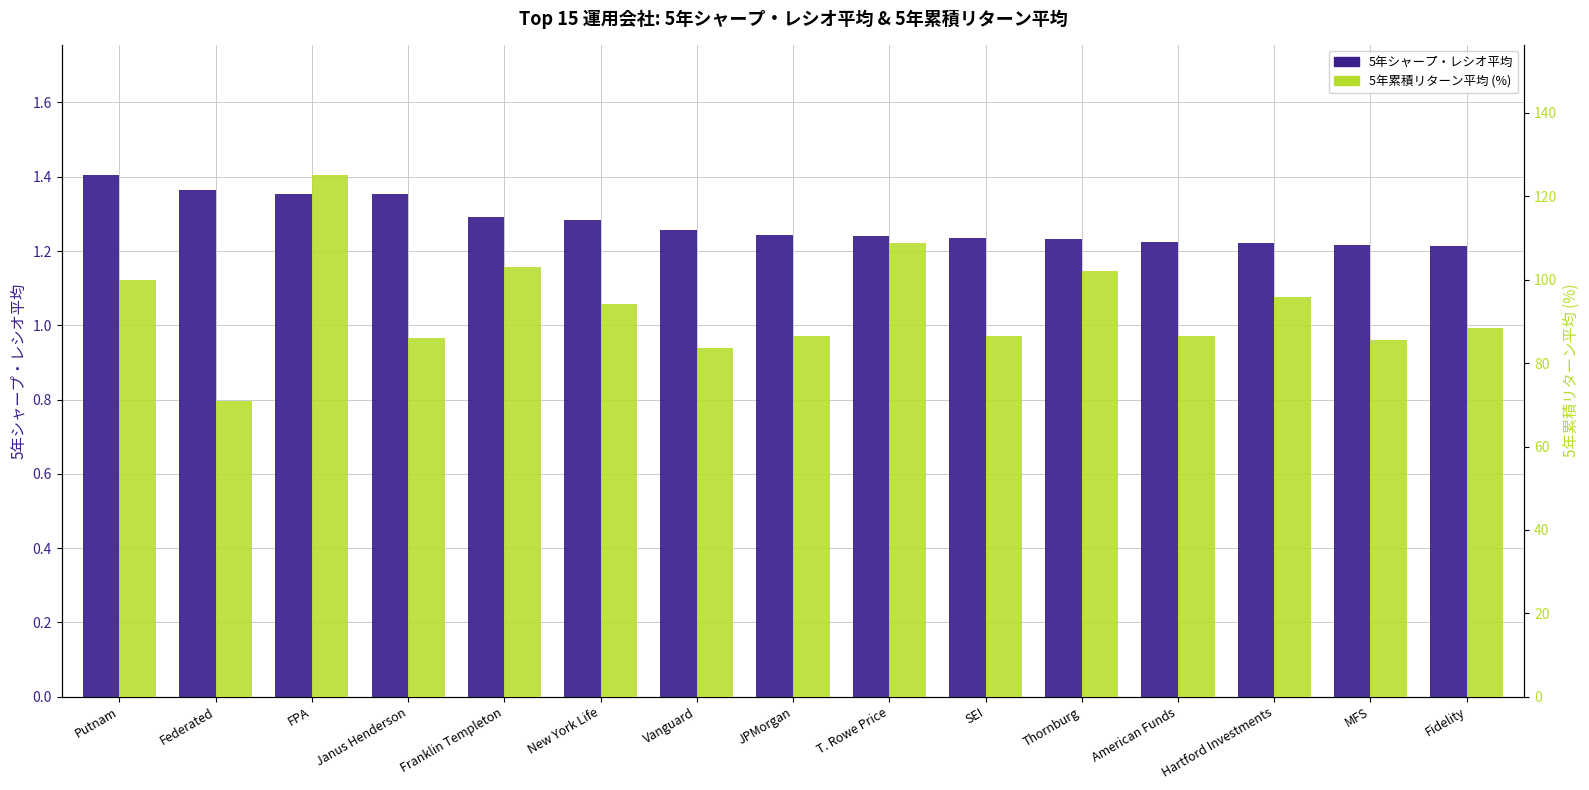

What is the smallest value displayed?

1.2